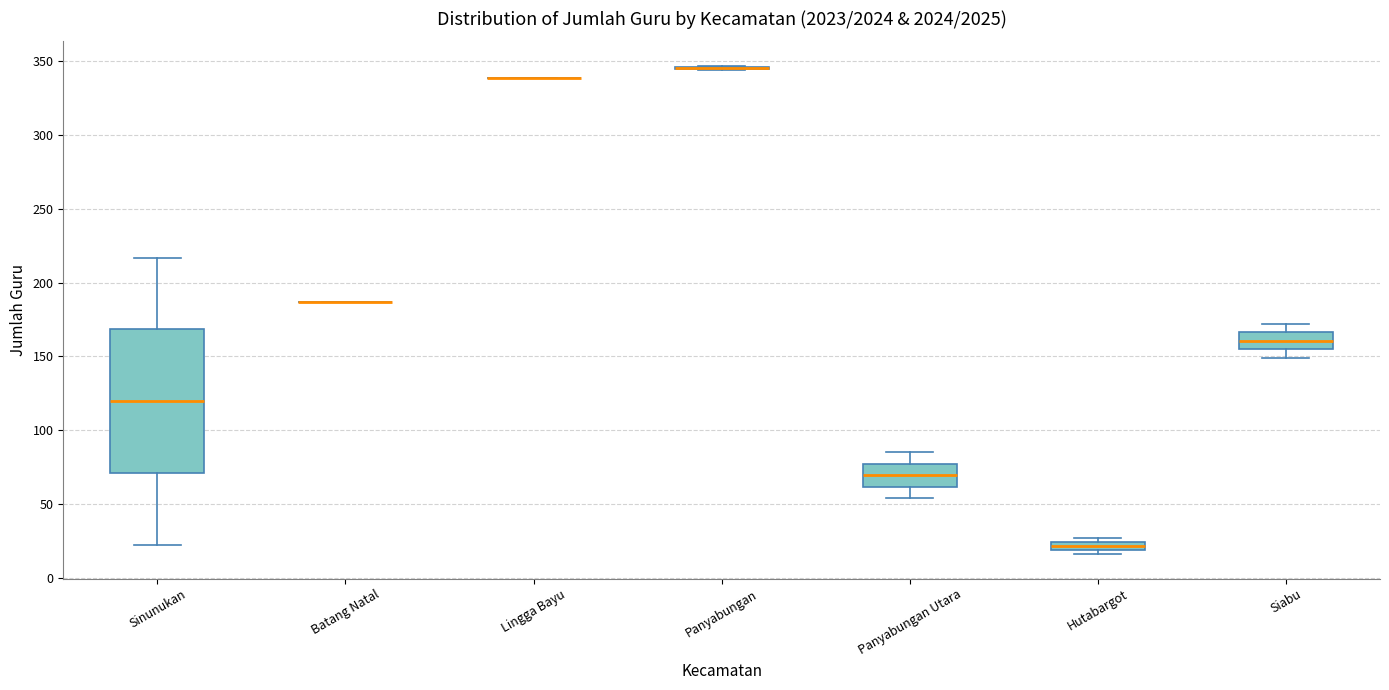

Which box is the tallest, from its lower edge to its upper edge?

Sinunukan